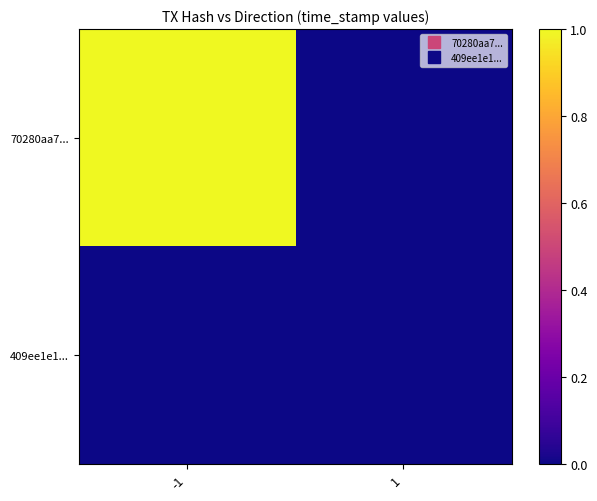

What is the maximum value shown in the chart?

1.0